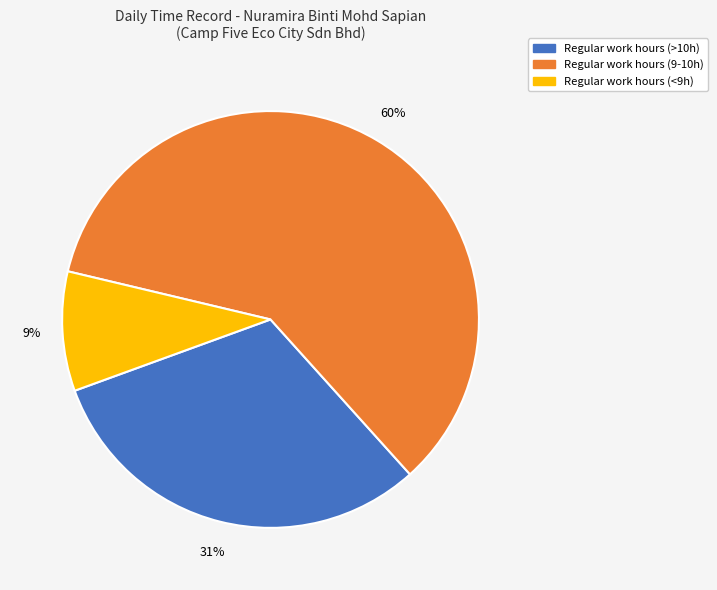

Is there any slice that represents more than half of the pie?

Yes